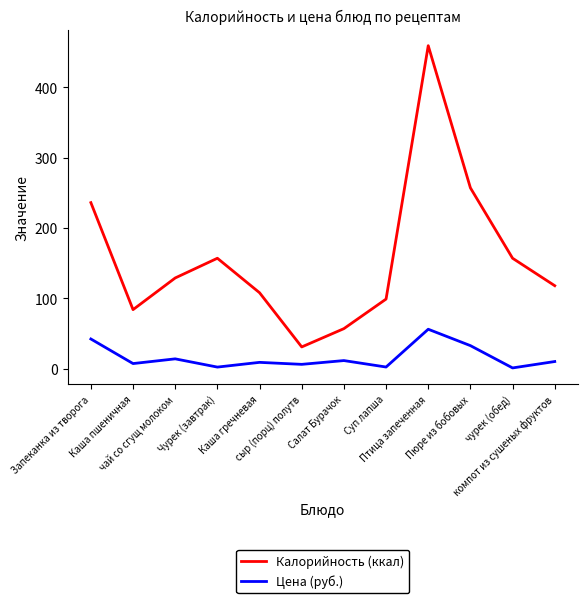

In Калорийность (ккал), how many points are lower than both neighbors (excluding endpoints)?

2